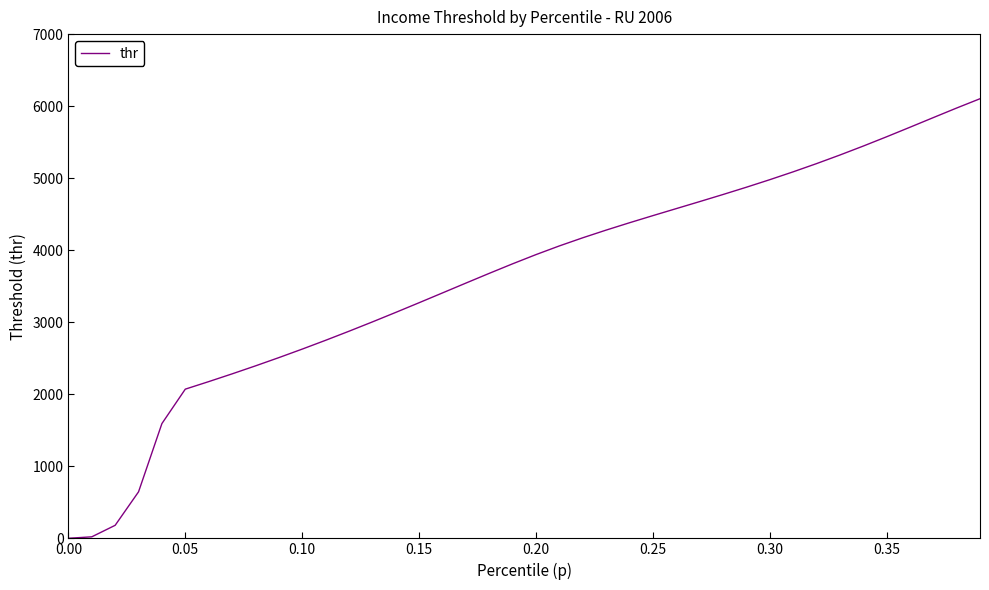

What is the difference between the maximum and minimum values?

6101.9